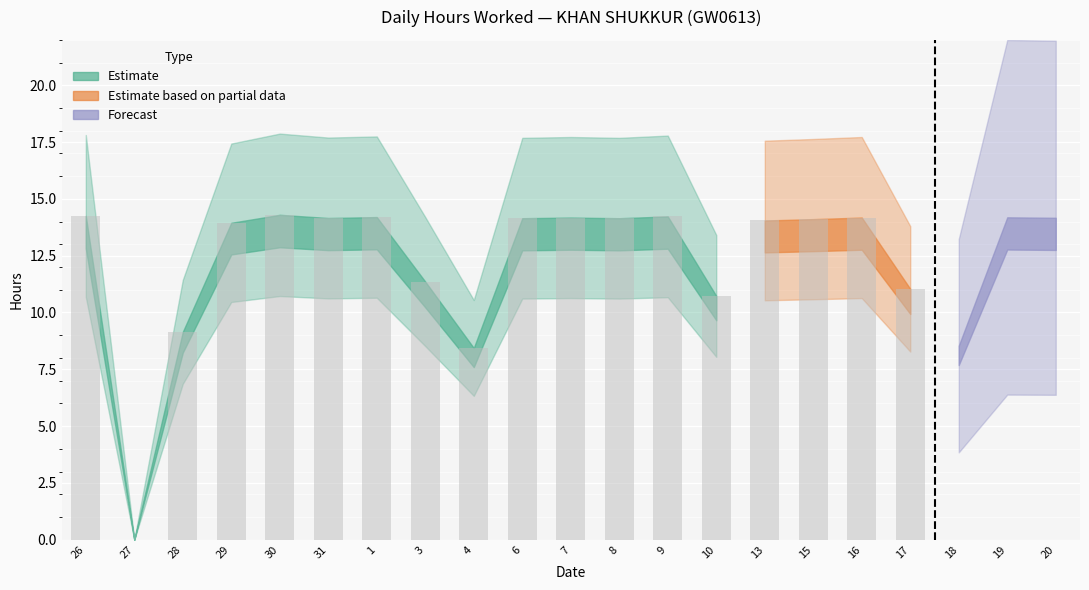

The value of Low (Hours Worked) at 3 is 17.4. True or false?

False